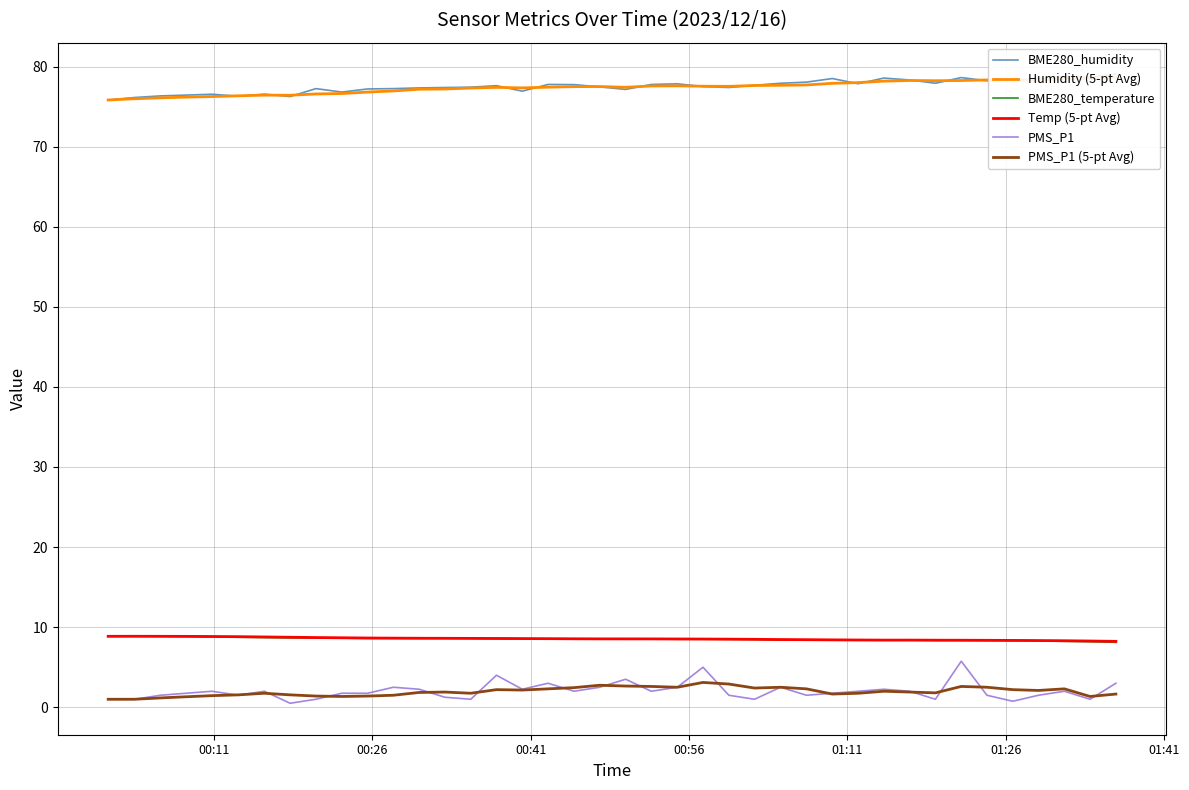

True or false: BME280_temperature and PMS_P1 intersect in this chart.

False